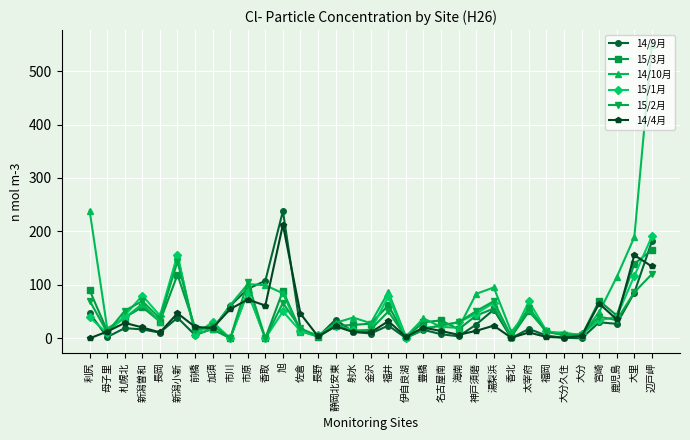

What are all the series names shown in the legend?

14/9月, 15/3月, 14/10月, 15/1月, 15/2月, 14/4月